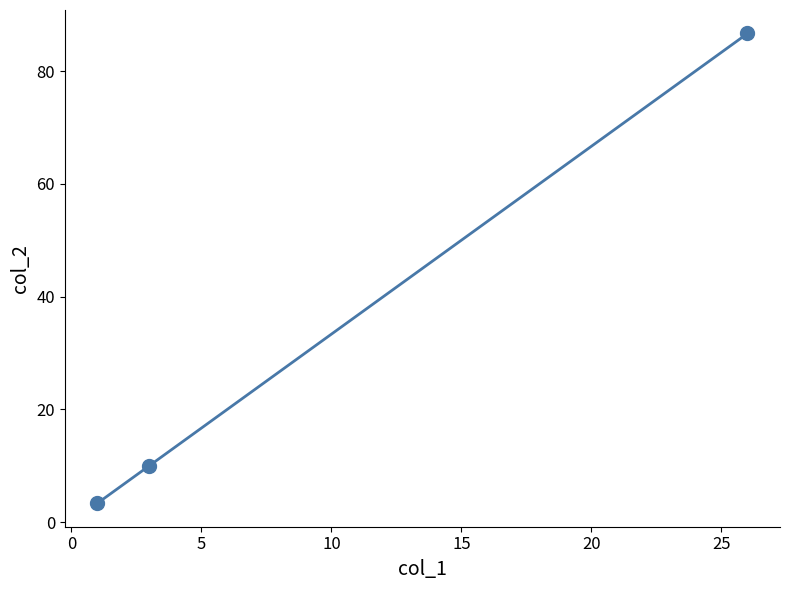

What is the value of the 3rd point from the left?

86.7